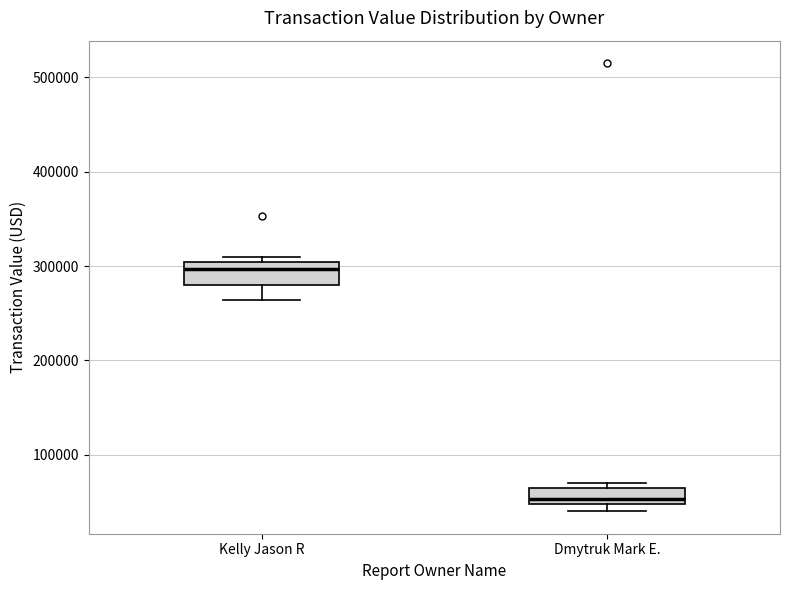

Which box's median line is the highest?

Kelly Jason R